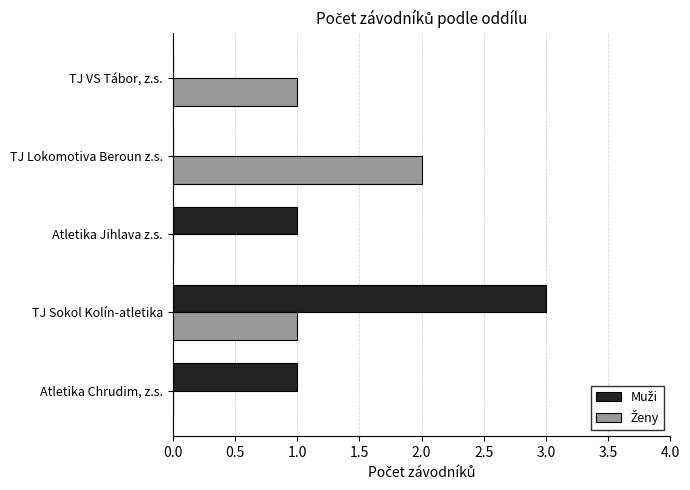

At which category is the sum across all series the highest?

TJ Sokol Kolín-atletika